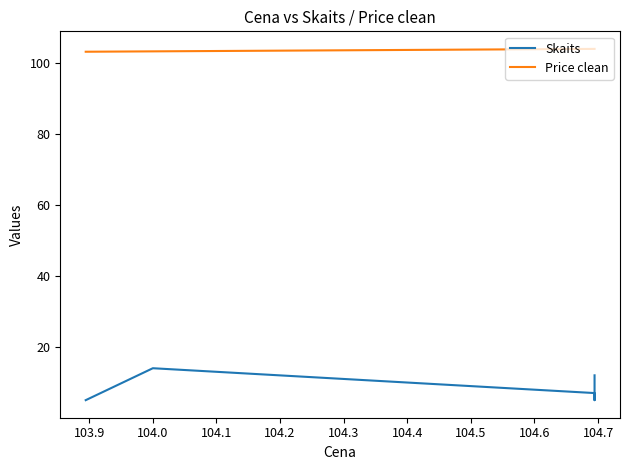

Rank the series by their average value, from lowest to highest.

Skaits, Price clean